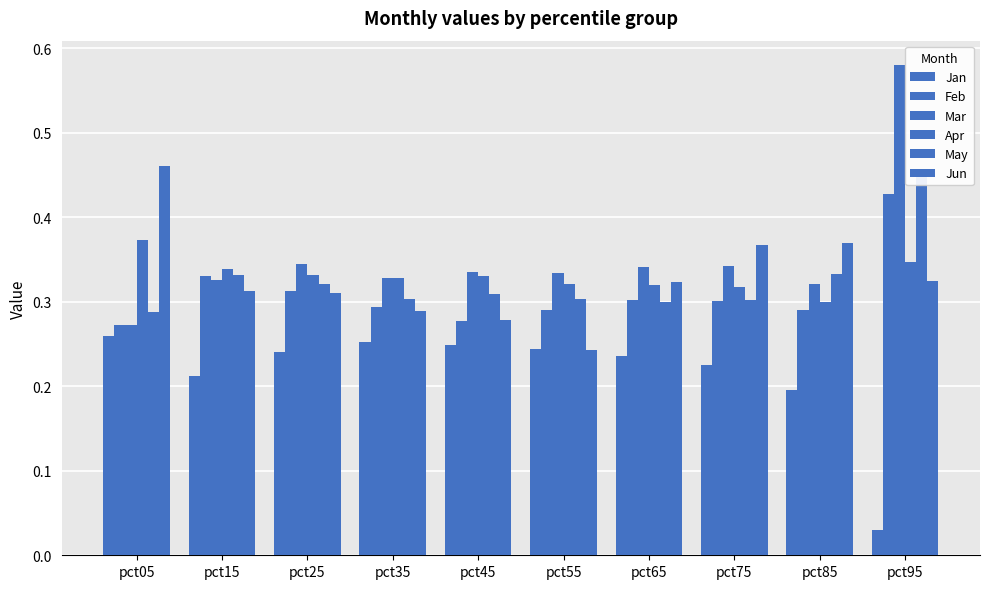

Is the value of Feb at pct85 greater than the value of May at pct85?

No